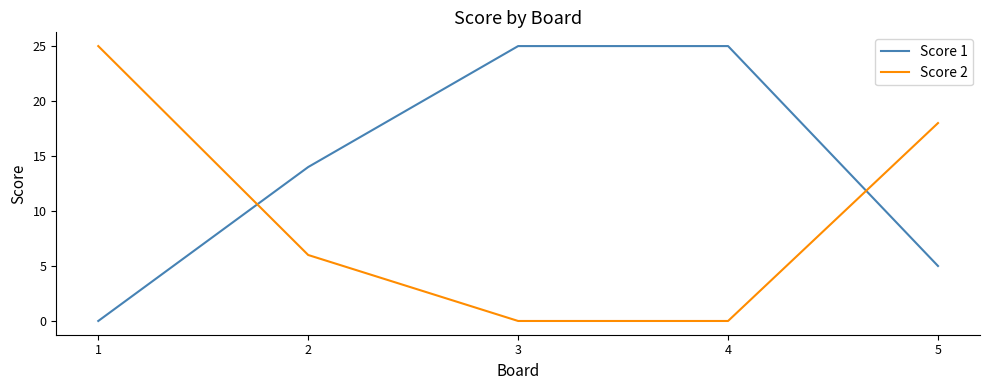

Reading left to right, what are all the values shown in this chart?

Score 1: 1=0	2=14	3=25	4=25	5=5
Score 2: 1=25	2=6	3=0	4=0	5=18